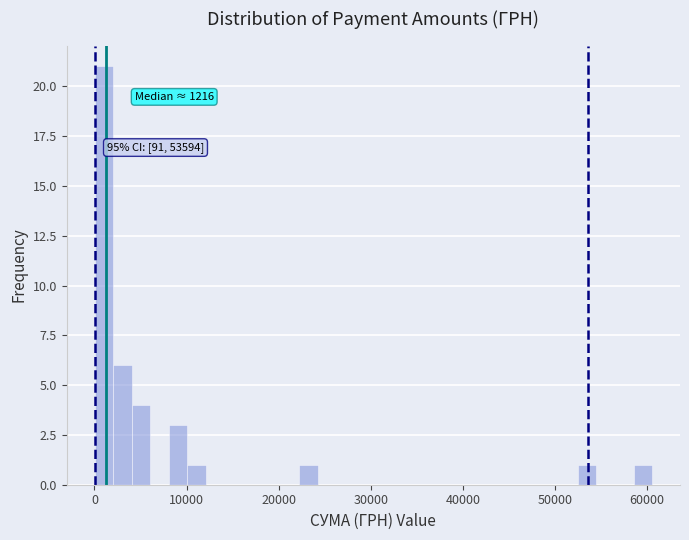

Around what value on the x-axis is the tallest bar? Give the approximate position of its centre, as read against the axis.

1000